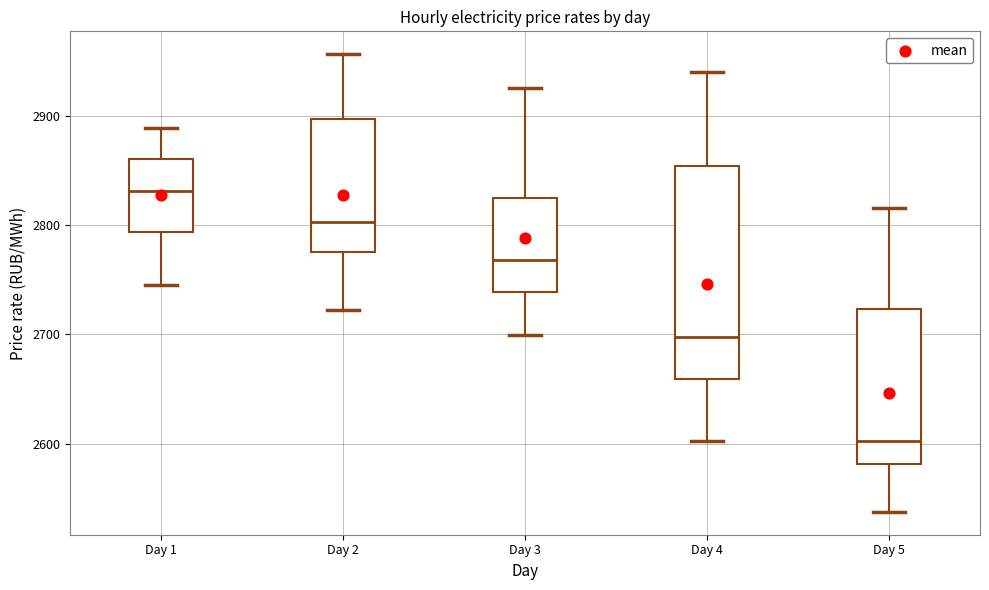

Reading left to right, read every box against the y-axis: the position of its median line, the range the box covers, and the ends of its whiskers. The values are not printed on the chart, so give them approximately, as read against the axis.

Day 1: median 2830, box 2790 to 2860, whiskers 2750 to 2890
Day 2: median 2800, box 2780 to 2900, whiskers 2720 to 2960
Day 3: median 2770, box 2740 to 2820, whiskers 2700 to 2930
Day 4: median 2700, box 2660 to 2850, whiskers 2600 to 2940
Day 5: median 2600, box 2580 to 2720, whiskers 2540 to 2820